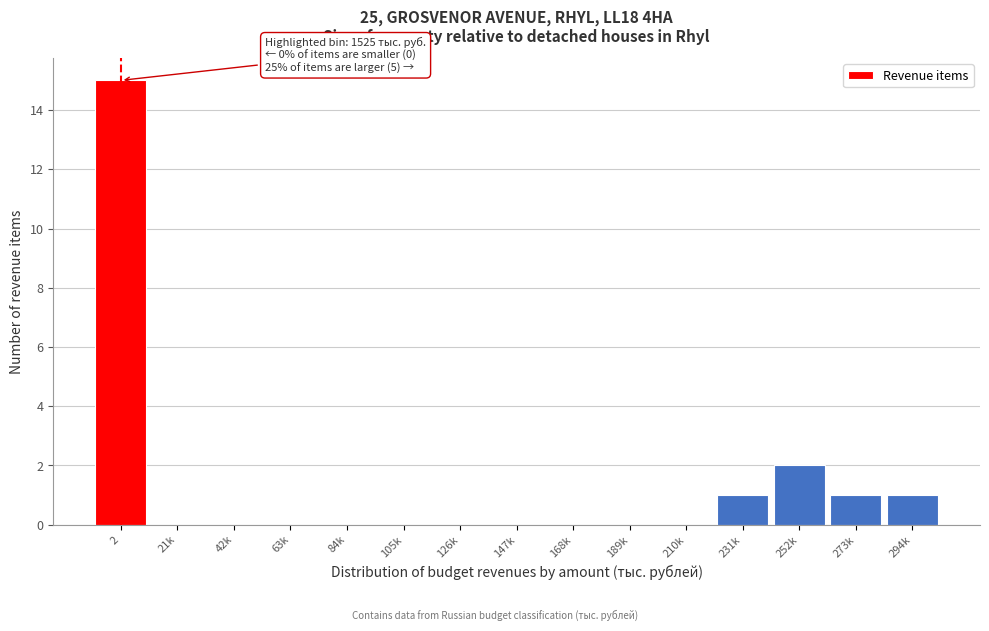

Reading left to right, transcribe all the data shown in this chart.

2=15	21k=0	42k=0	63k=0	84k=0	105k=0	126k=0	147k=0	168k=0	189k=0	210k=0	231k=1	252k=2	273k=1	294k=1